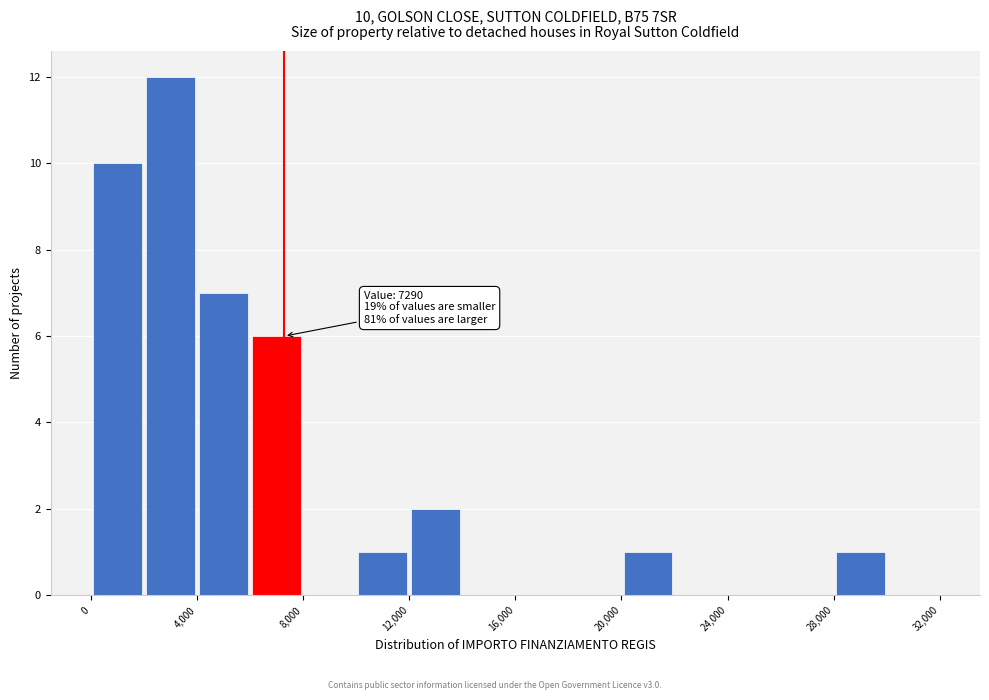

Over which range of the x-axis is the bar tallest?

2000 to 4000